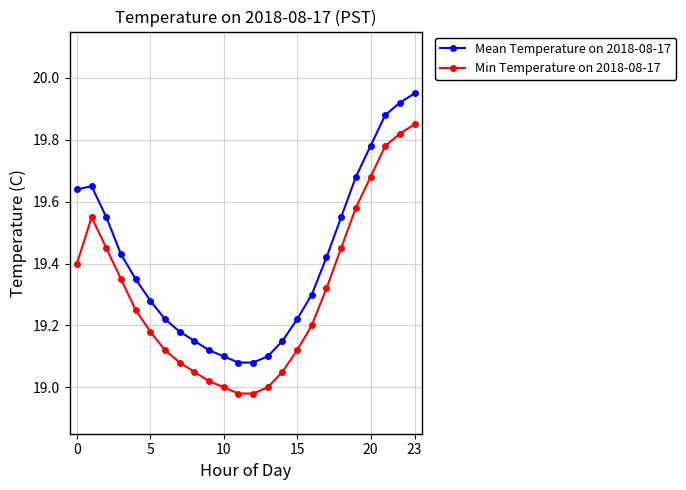

Does the chart display data point markers on the line(s)?

Yes